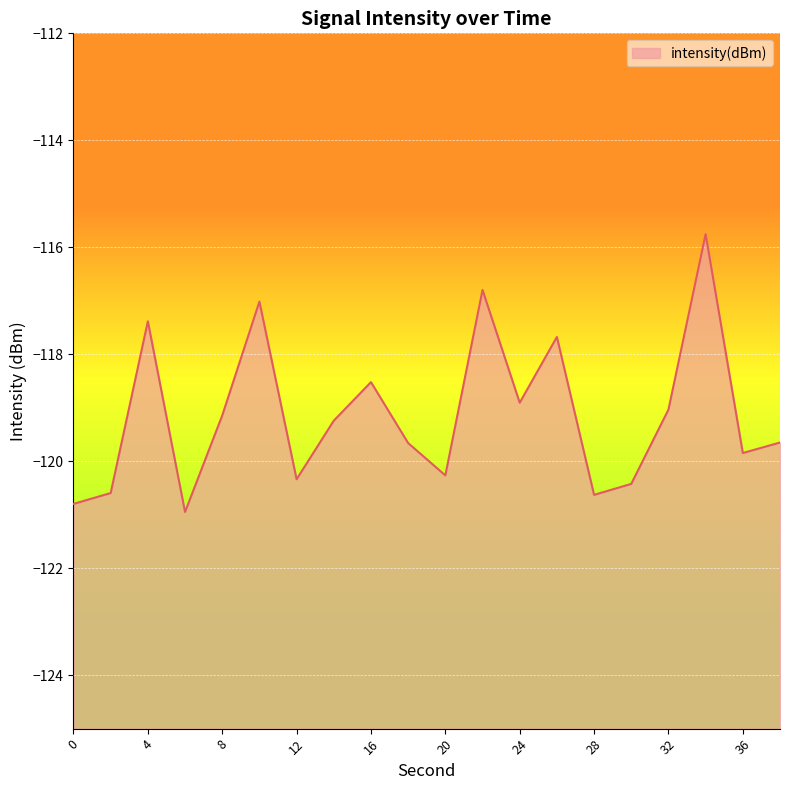

Reading left to right, transcribe all the data shown in this chart.

0=-120.8	2=-120.6	4=-117.4	6=-120.9	8=-119.1	10=-117.0	12=-120.3	14=-119.2	16=-118.5	18=-119.7	20=-120.3	22=-116.8	24=-118.9	26=-117.7	28=-120.6	30=-120.4	32=-119.0	34=-115.8	36=-119.8	38=-119.7